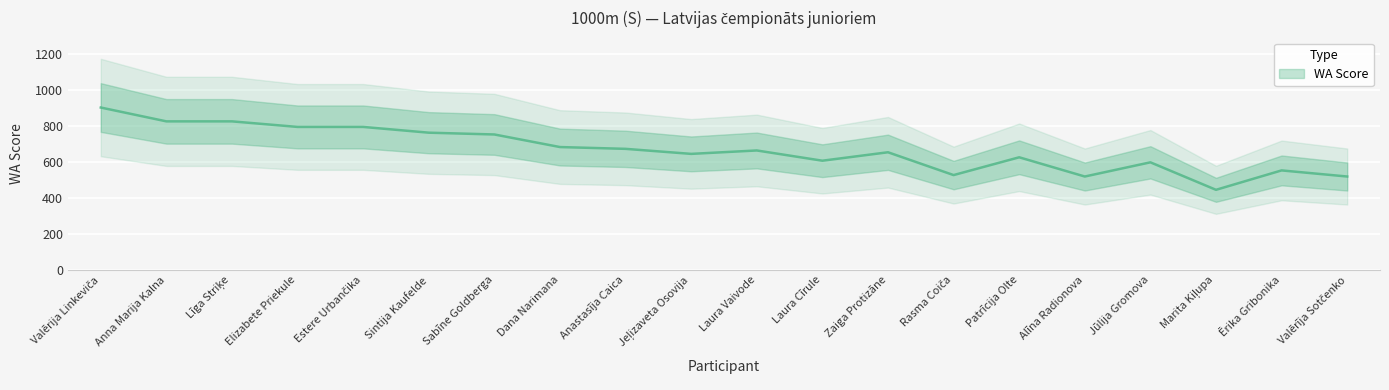

Where is the first local maximum?

Laura Vaivode